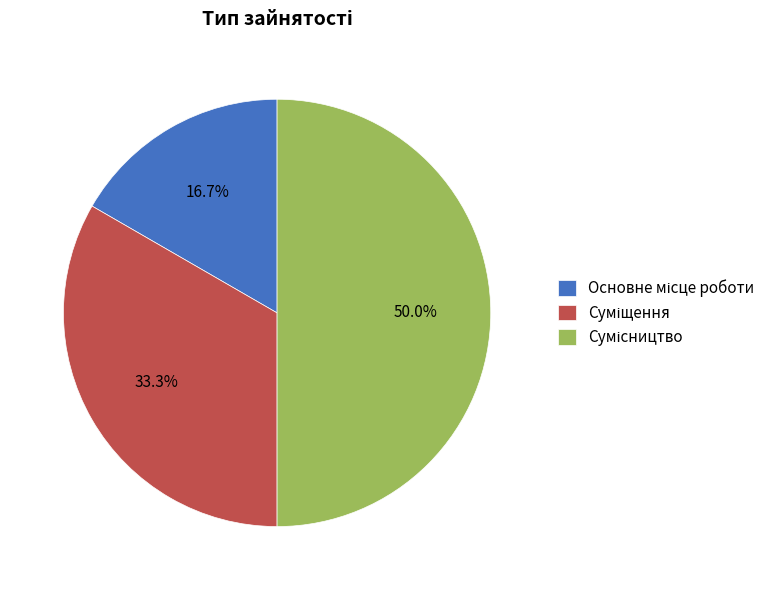

Is the sum of Основне місце роботи and Сумісництво greater than half?

Yes